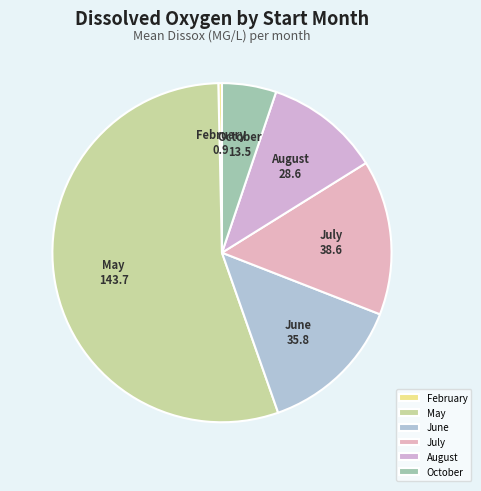

Which has a higher value, February or August?

August